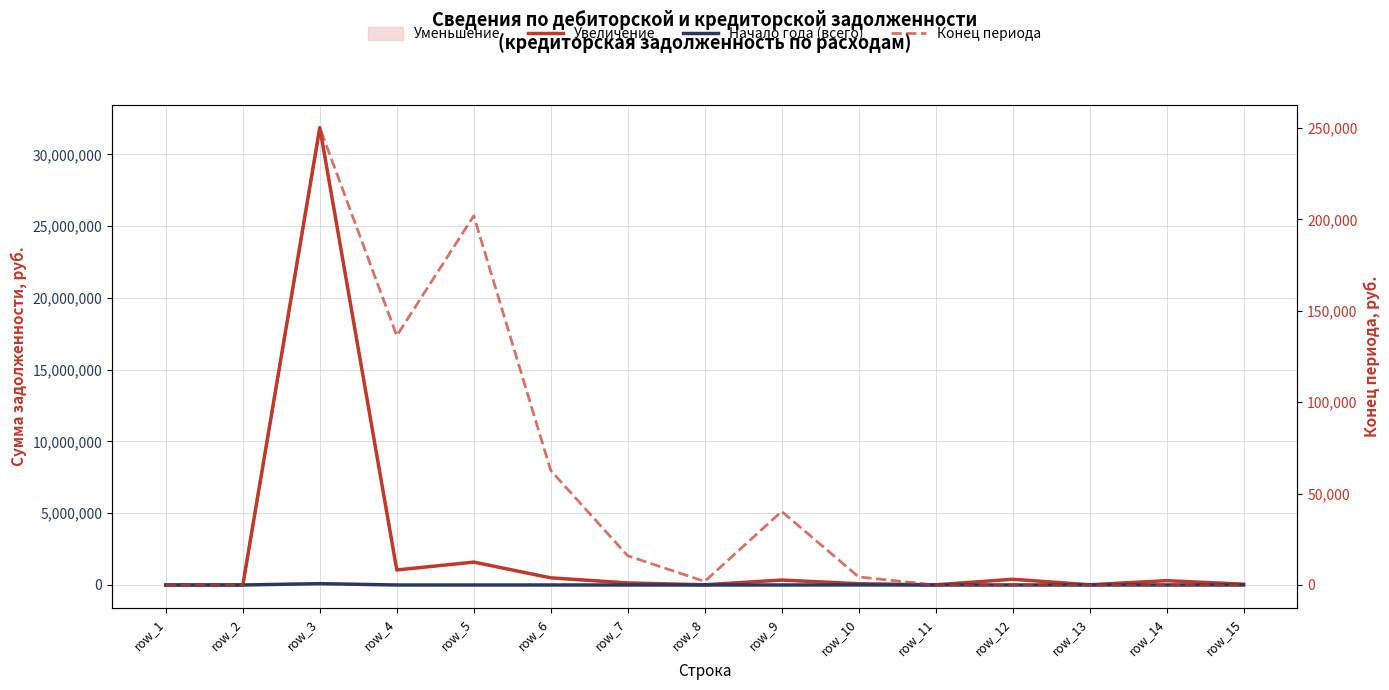

Between row_9 and row_11, which is larger?

row_9